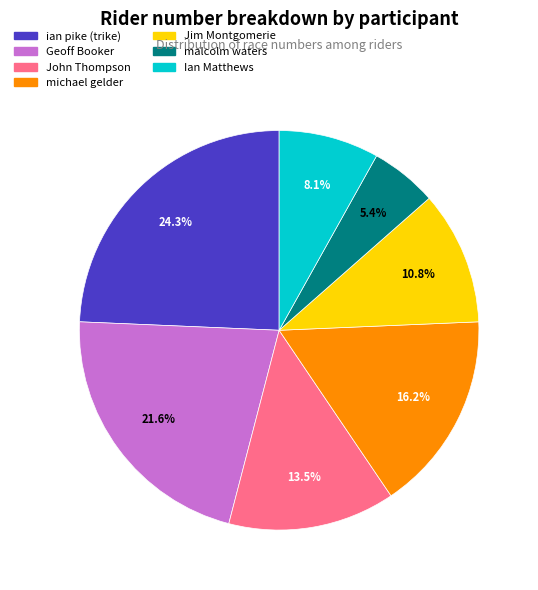

Between michael gelder and malcolm waters, which is larger?

michael gelder